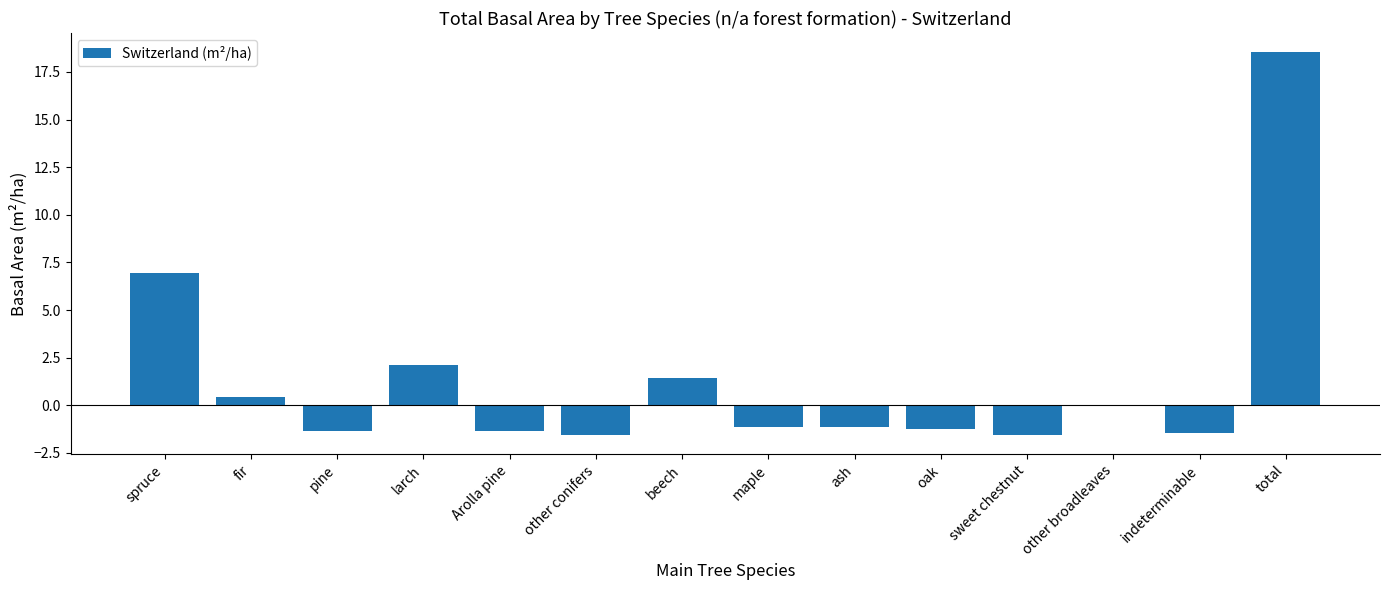

What is the maximum value shown in the chart?

18.5